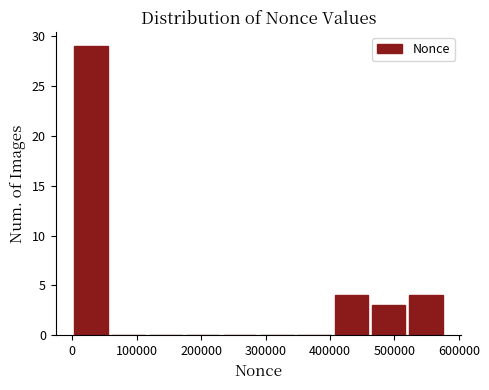

Reading left to right, transcribe this chart: for each bar, give the range it covers on the x-axis and its height. Neither the bar edges nor the heights are printed on the chart, so give them approximately, as read against the axes.

0 to 60000: 29
60000 to 120000: 0
120000 to 170000: 0
170000 to 230000: 0
230000 to 290000: 0
290000 to 350000: 0
350000 to 400000: 0
400000 to 460000: 4
460000 to 520000: 3
520000 to 580000: 4